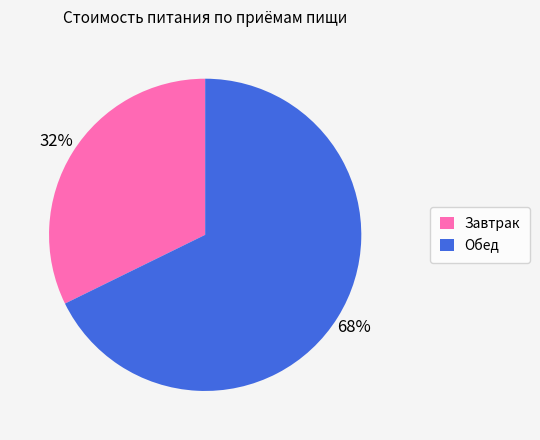

What percentage is the Завтрак slice, to the nearest percent?

32%